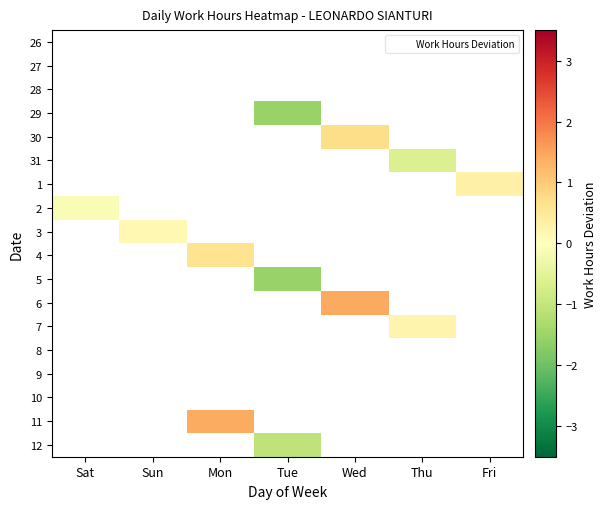

What is the greatest value displayed?

1.4